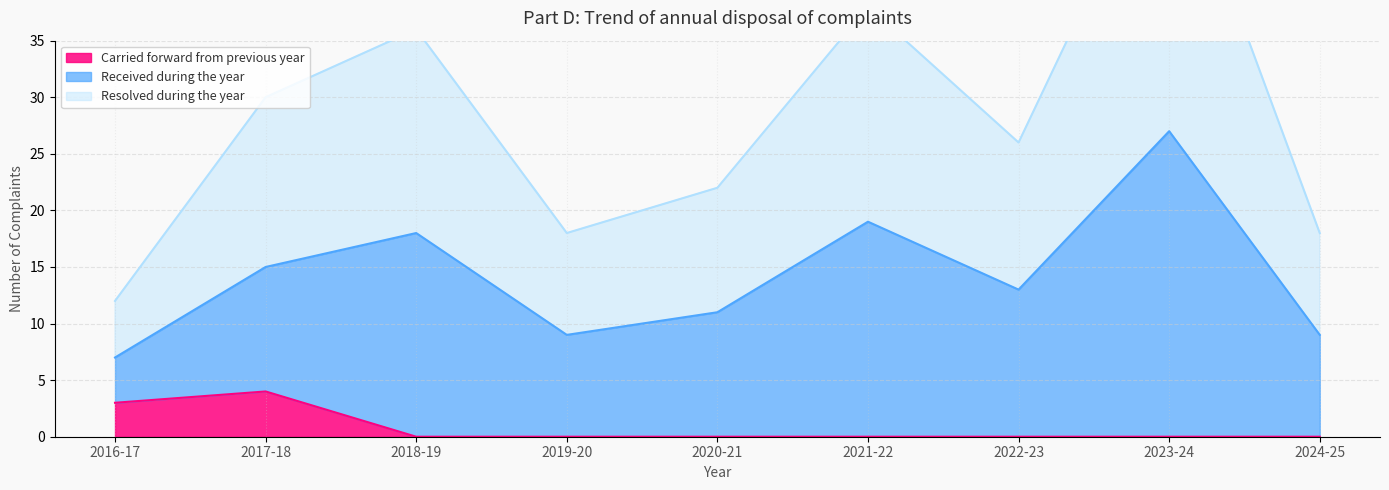

What position from the right is 2017-18?

8